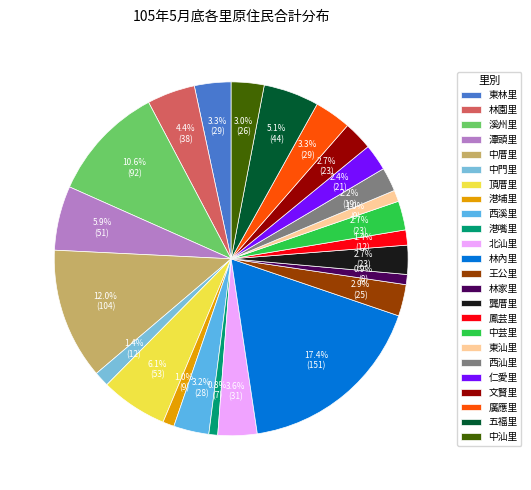

To the nearest percent, what is the combined percentage of 中汕里 and 溪州里?

14%